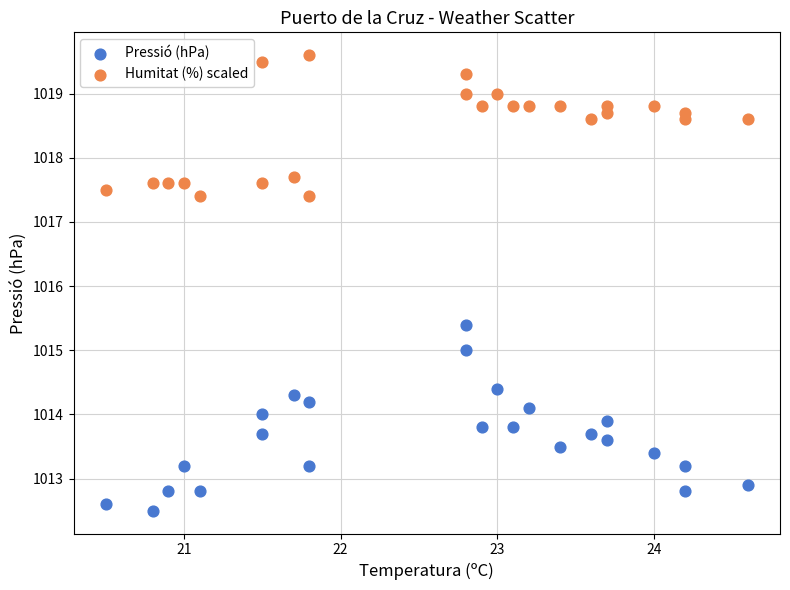

Across all data points, what is the range of Y values (max minus min)?

7.1